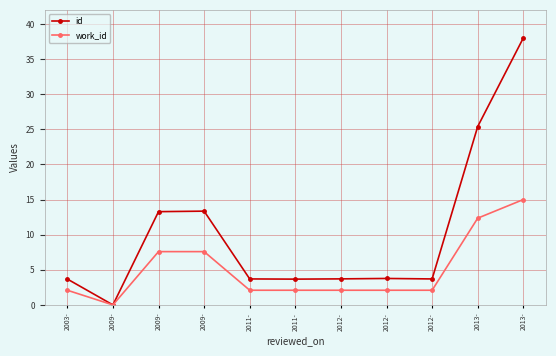

How many distinct data groups are displayed?

2